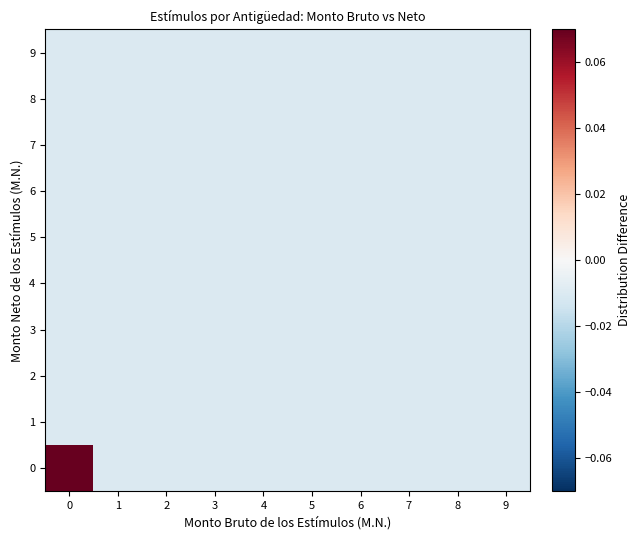

Rank the series at 6 from lowest to highest value.

0, 1, 2, 3, 4, 5, 6, 7, 8, 9